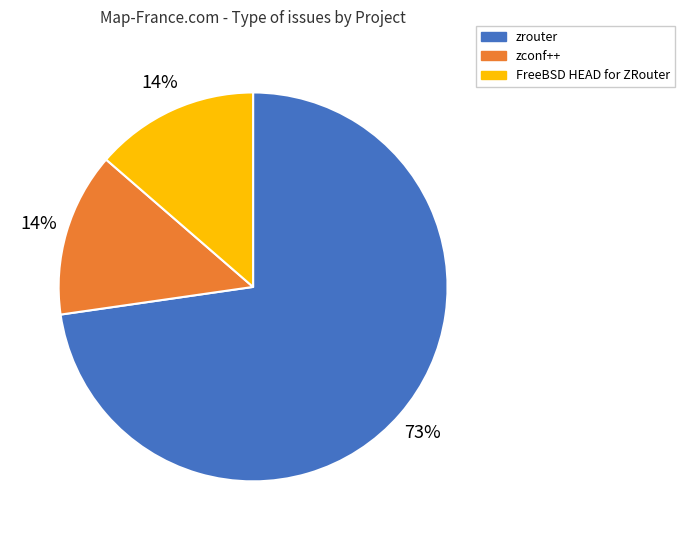

To the nearest percent, what is the combined percentage of zconf++ and zrouter?

86%